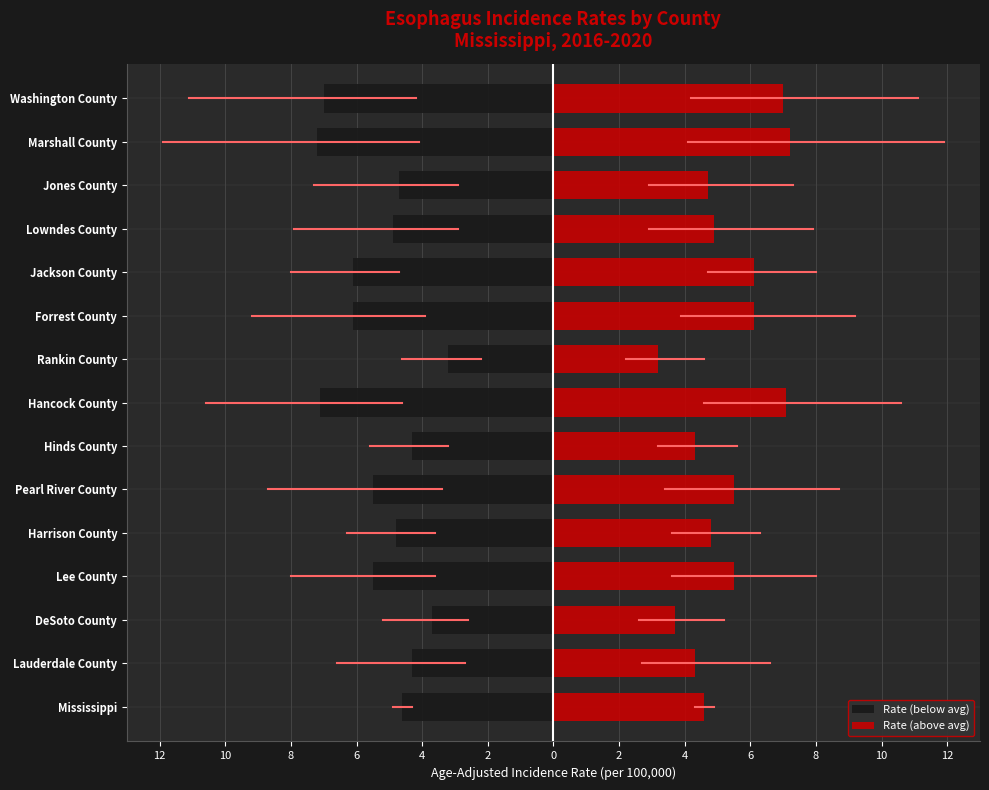

What are all the series names shown in the legend?

Rate (below avg), Rate (above avg)